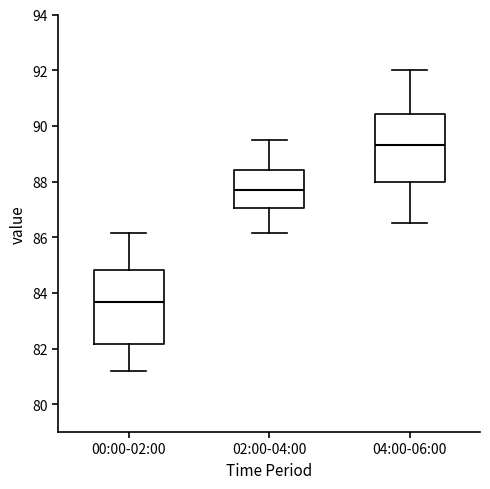

Which box's median line is the lowest?

00:00-02:00